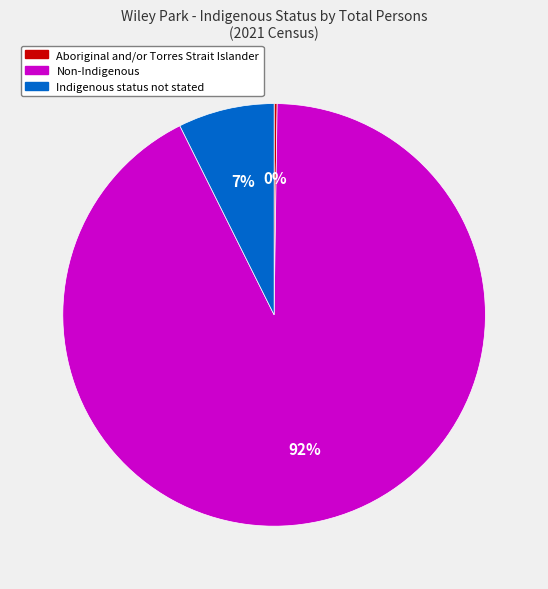

The Non-Indigenous slice represents 92% of the pie. True or false?

True